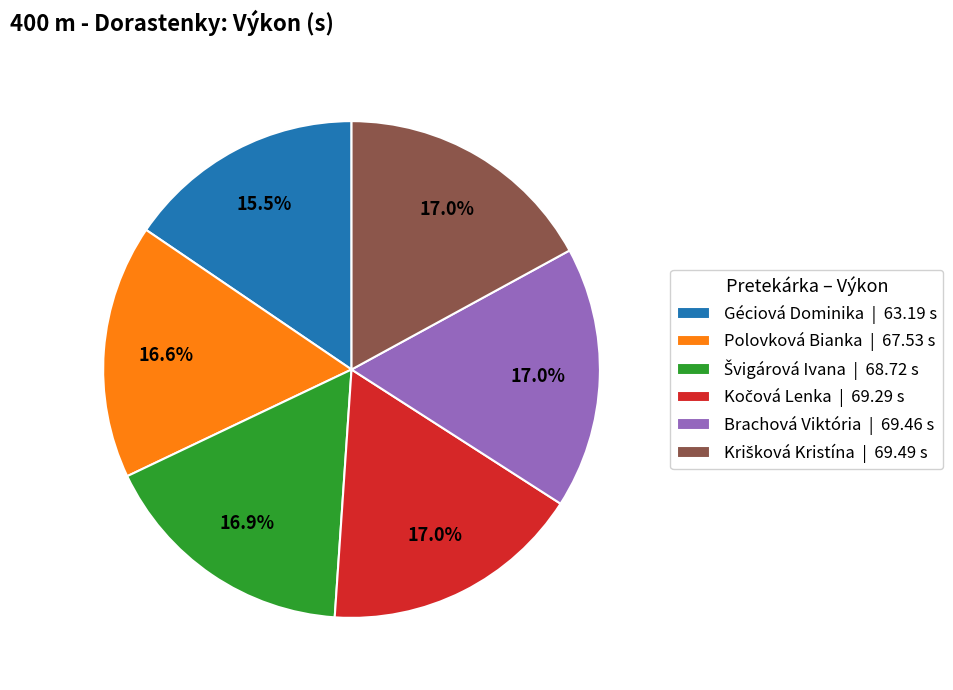

Is the sum of Polovková Bianka | 67.53 s and Géciová Dominika | 63.19 s greater than half?

No